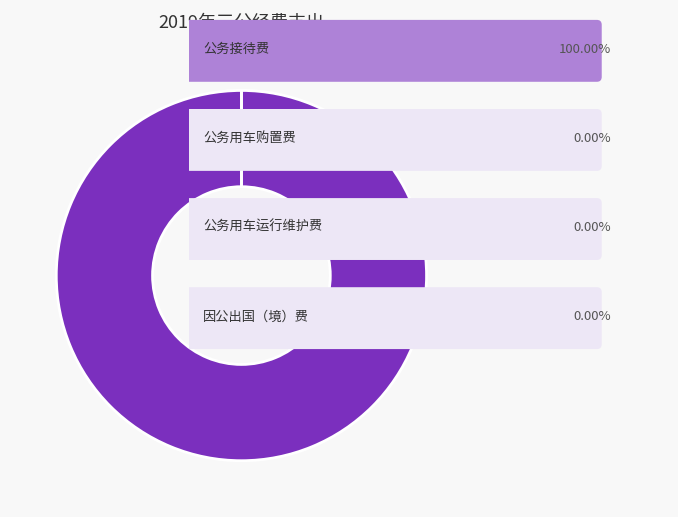

Count the number of slices in the pie.

4